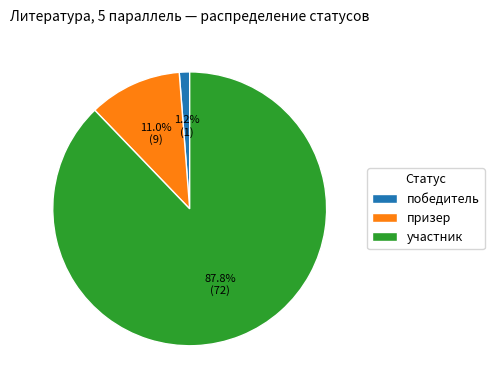

Rank the categories by value from lowest to highest.

победитель, призер, участник